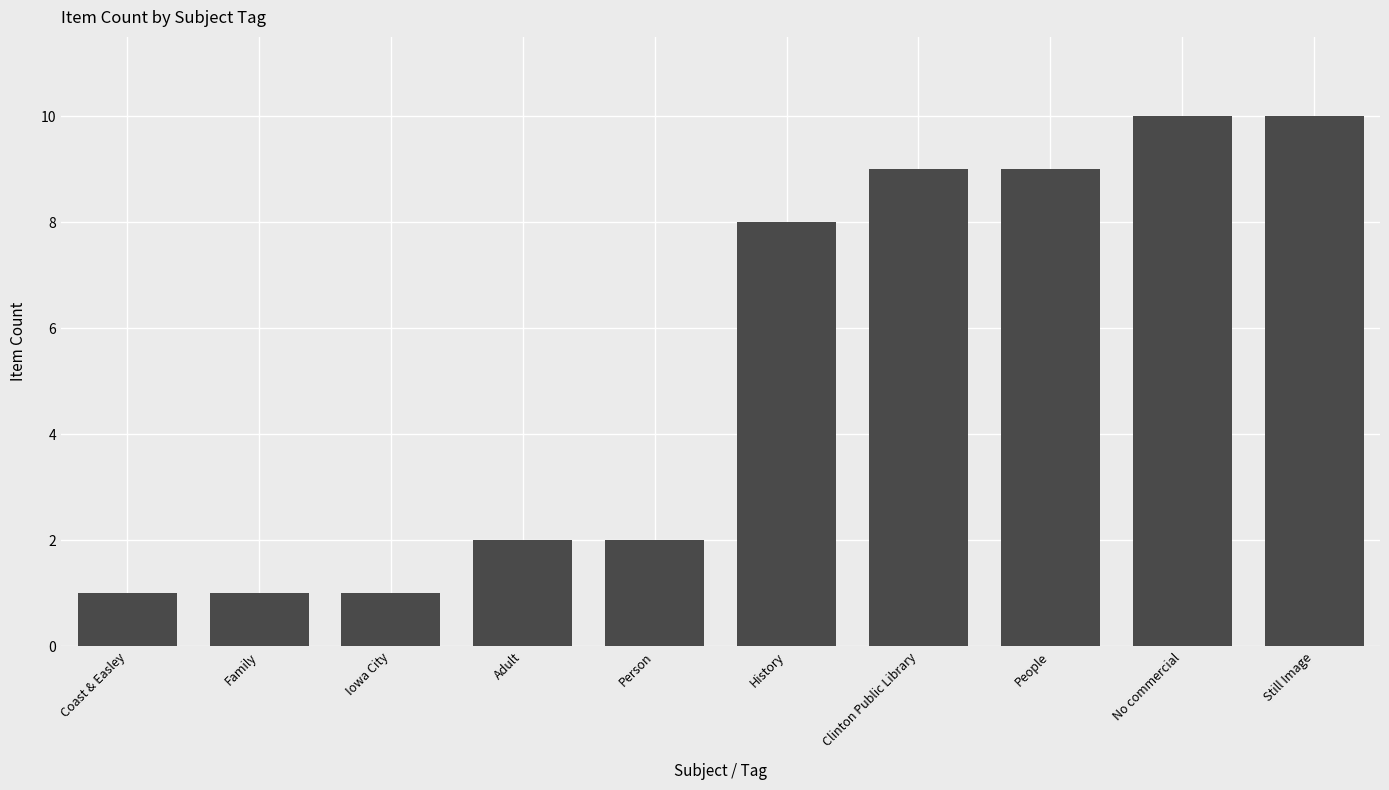

What is the sum of the values at Adult and Person?

4